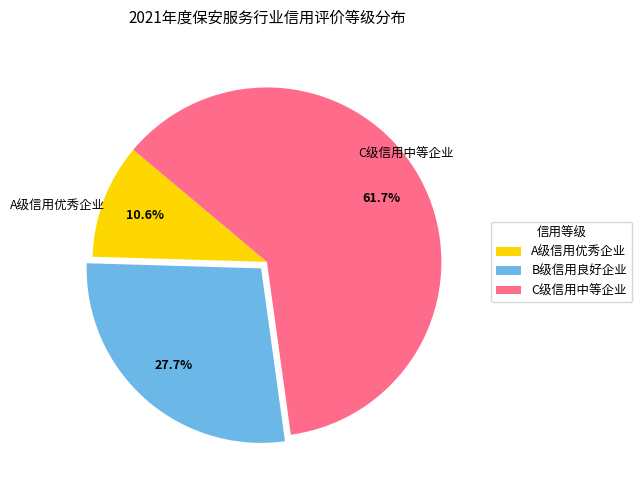

How many segments does this pie chart have?

3